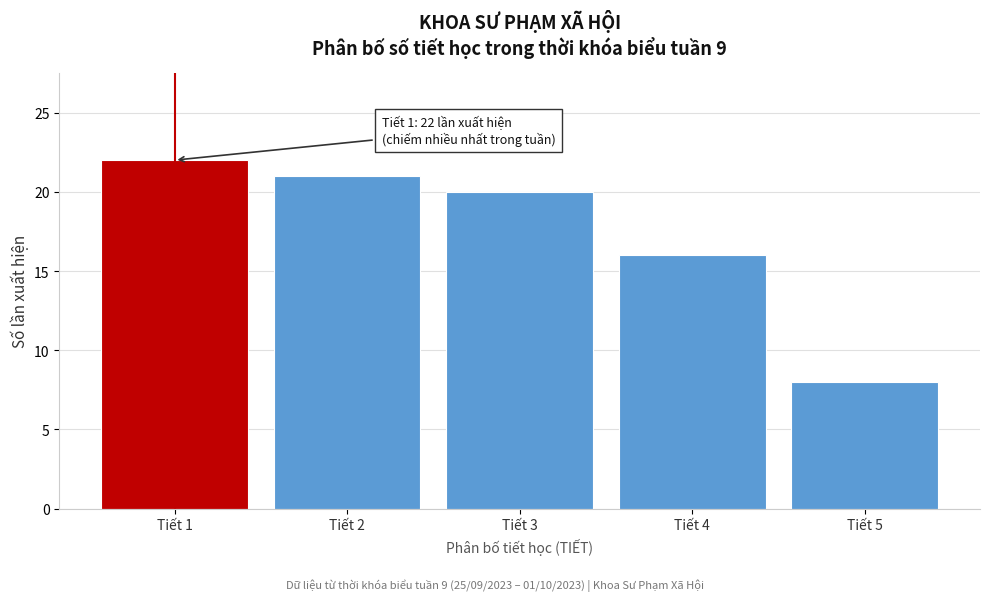

Reading left to right, what are all the values shown in this chart?

22	21	20	16	8